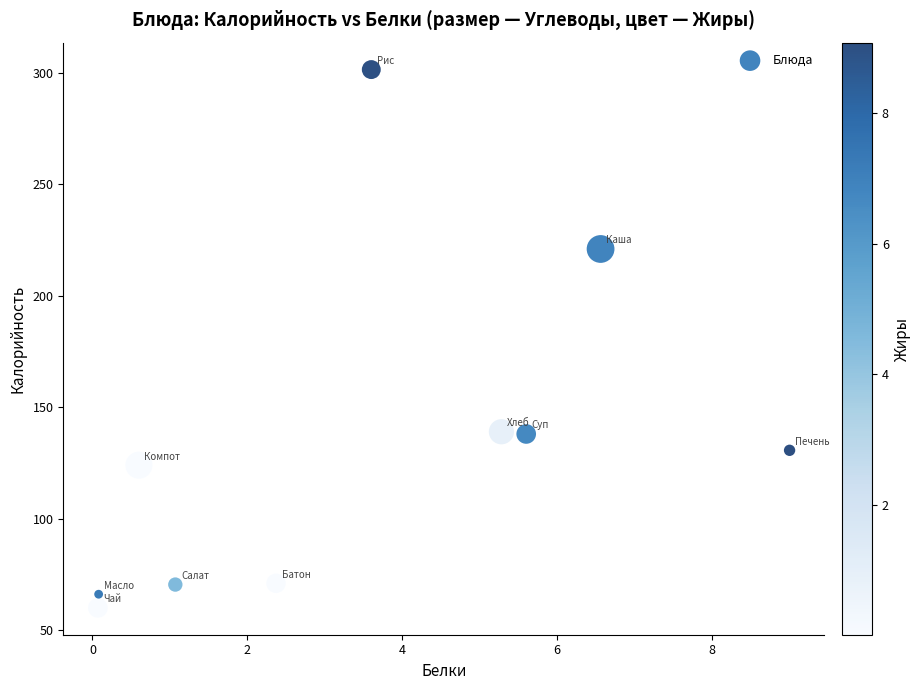

What is the range of Y values (max minus min)?

241.5